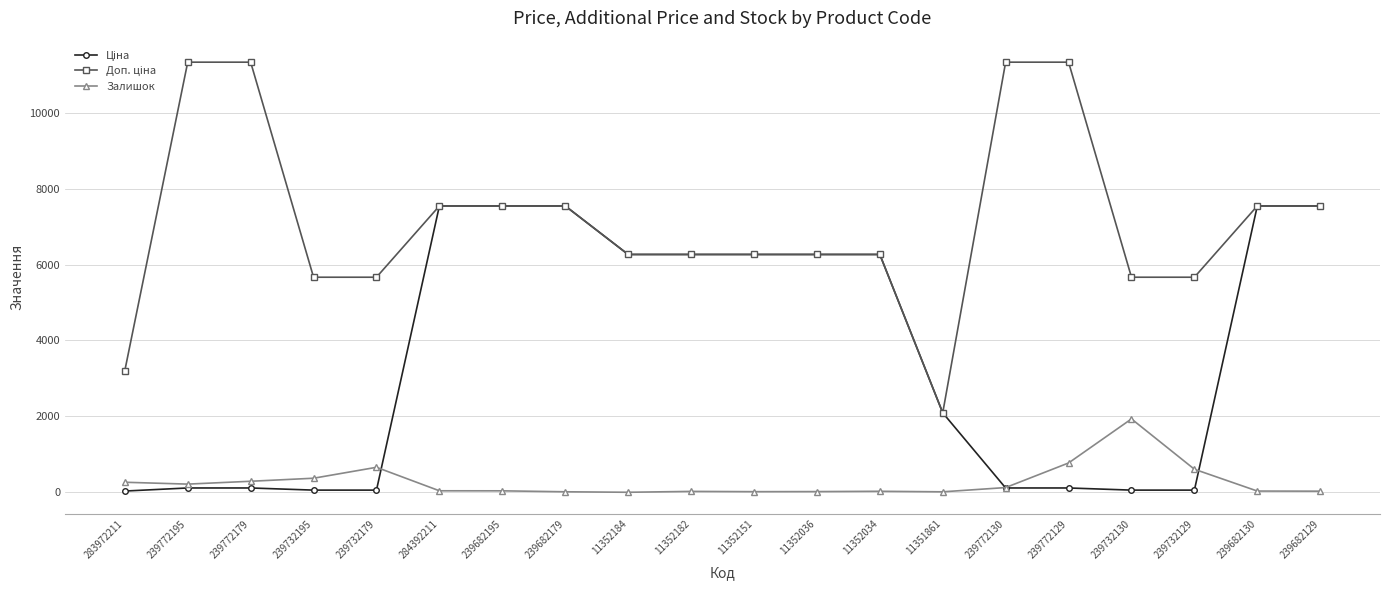

What is the maximum value for Залишок?

1933.0